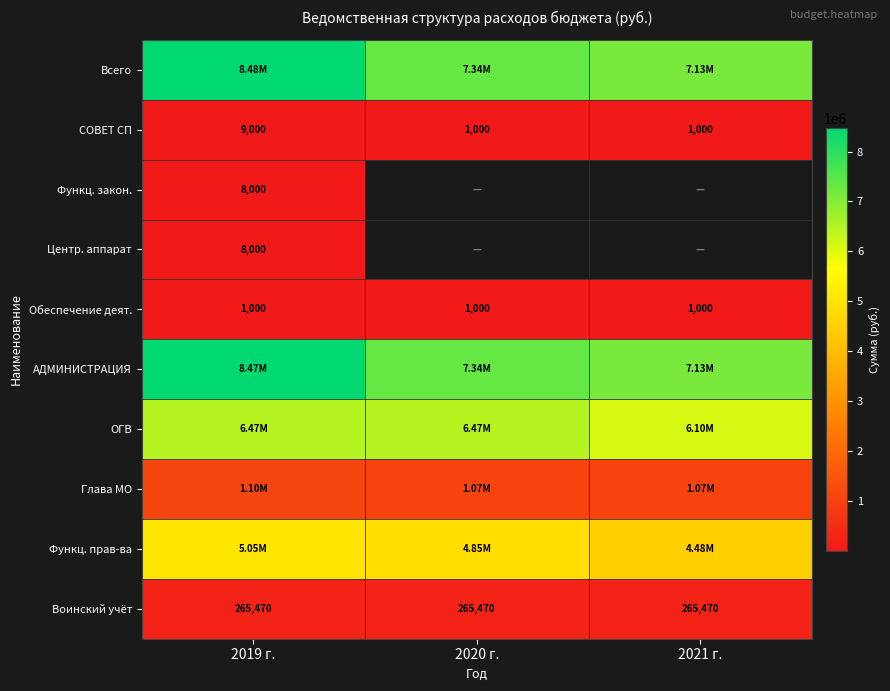

Between 2021 г. and 2020 г., which is larger?

2020 г.